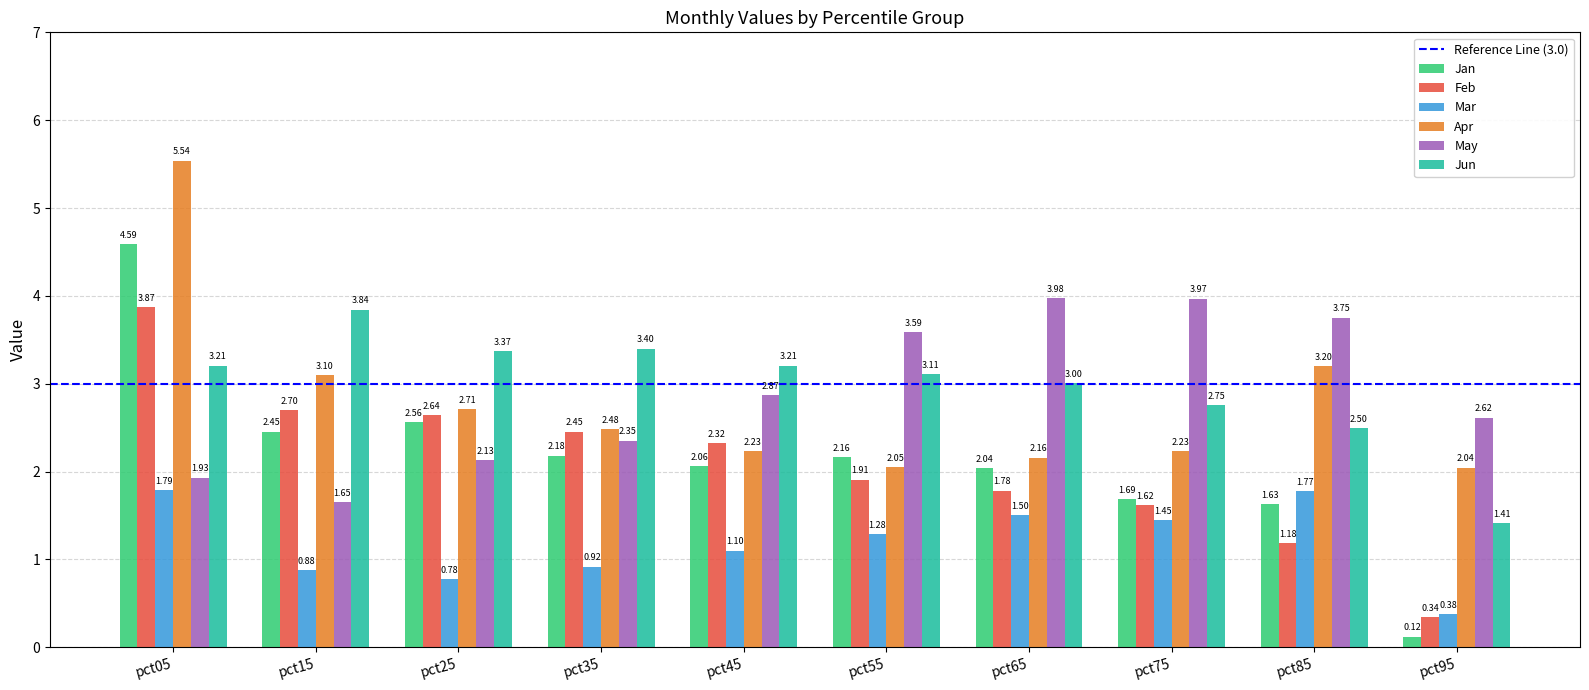

Where does the Mar series first go above 1?

pct05